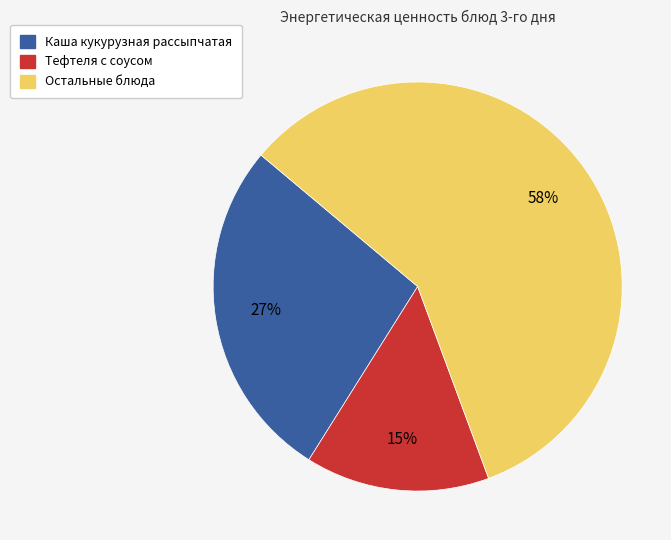

Does Каша кукурузная рассыпчатая represent more than half of the total?

No